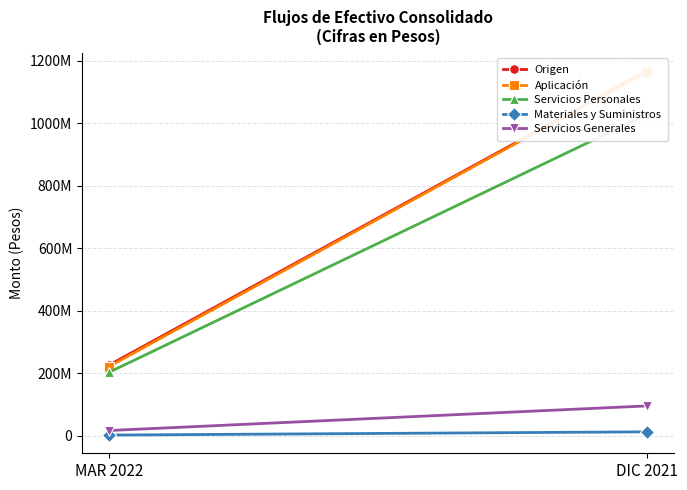

What position from the left is DIC 2021?

2